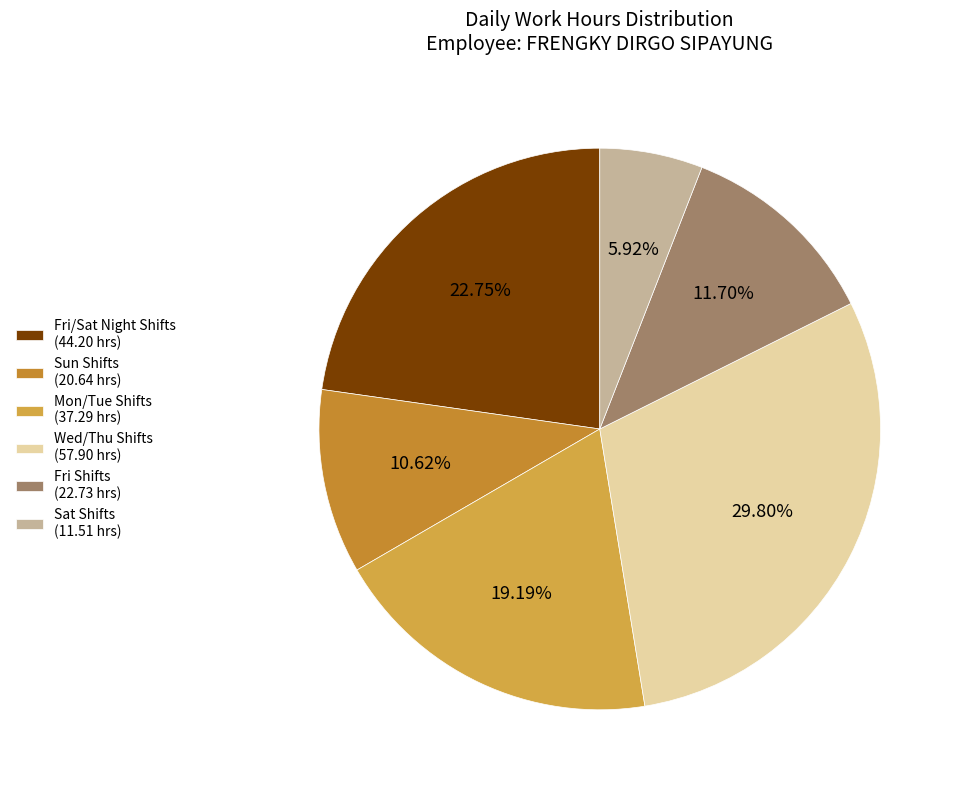

How many segments does this pie chart have?

6